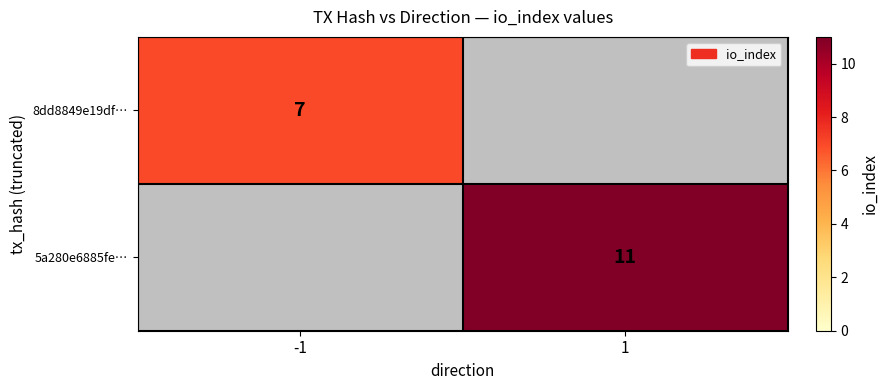

Is it true that 5a280e6885fe… equals 11 at 1?

True